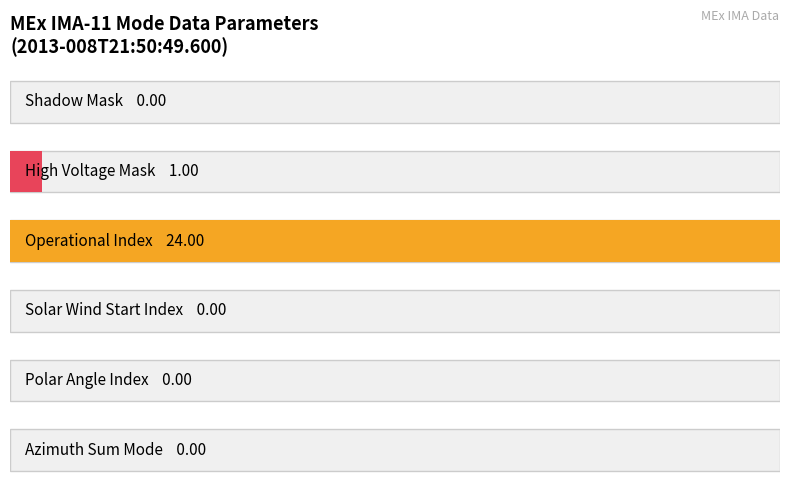

Between 0 and 2, which is larger?

2